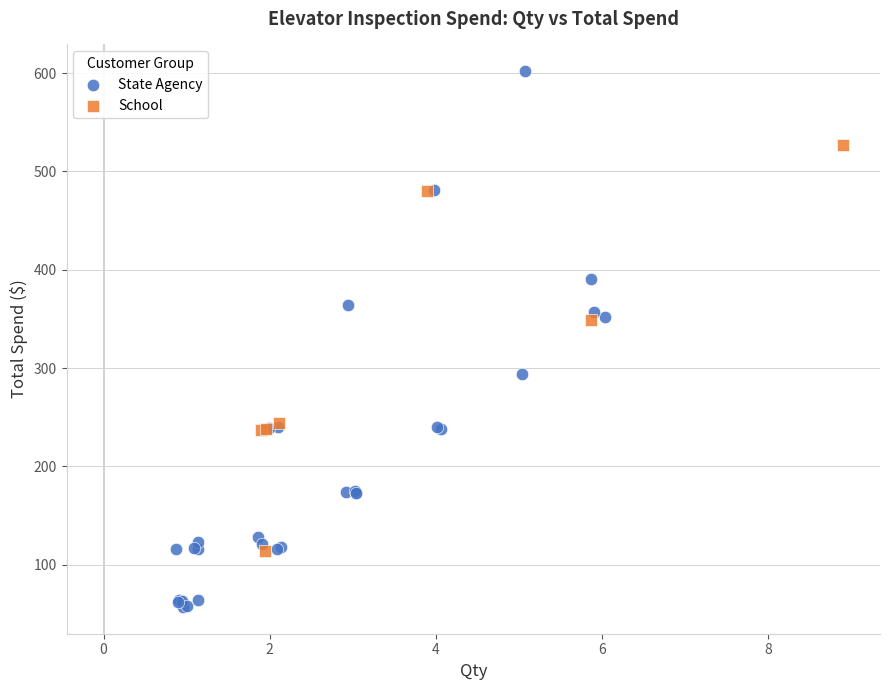

Which series contains the highest Y value?

State Agency